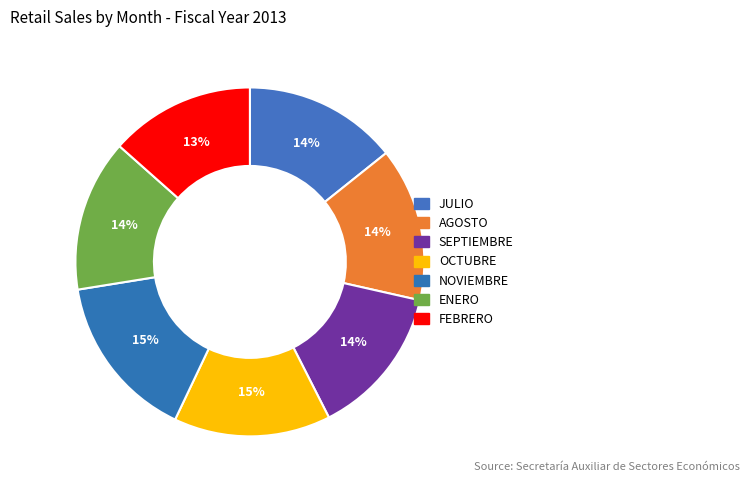

Which slice is the largest?

NOVIEMBRE